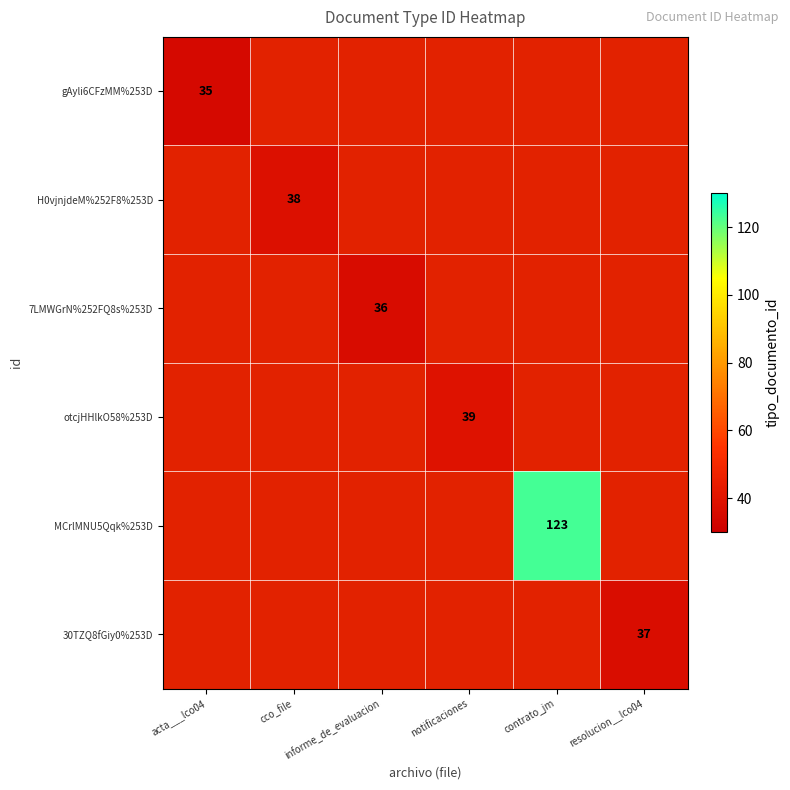

The 30TZQ8fGiy0%253D series shows 13 at contrato_jm. True or false?

False